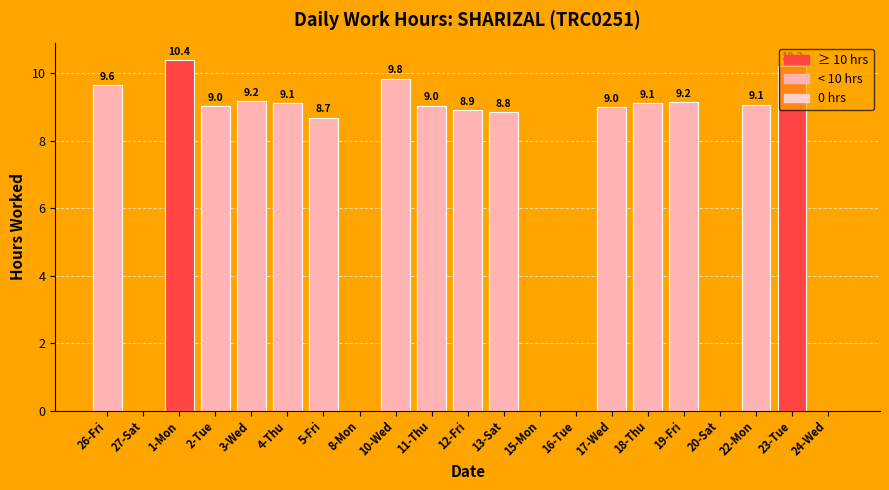

Where is the data nearest to the value 5?

5-Fri